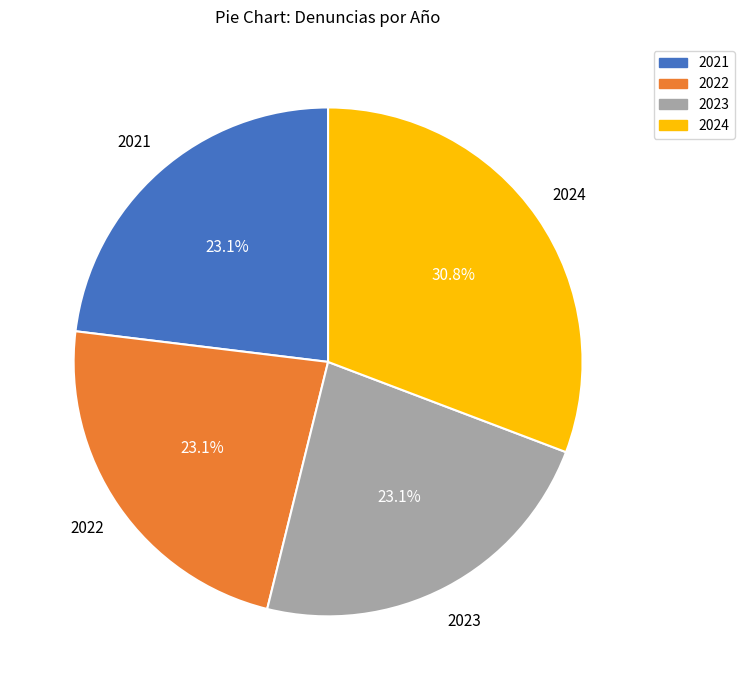

To the nearest percent, what portion does 2023 represent?

23%